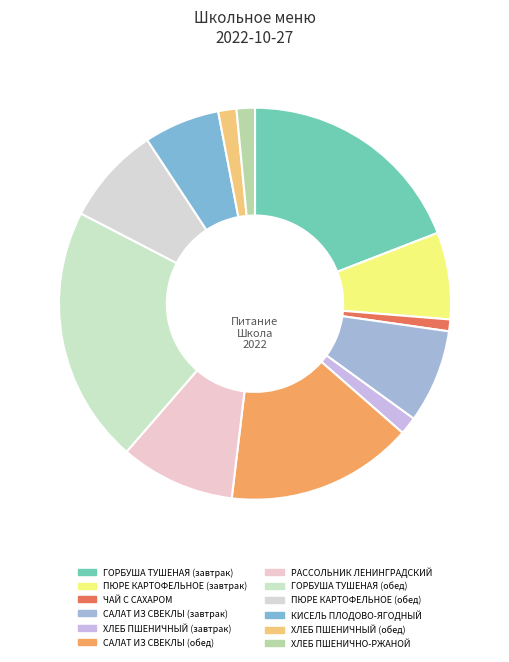

How many slices are in this pie chart?

12